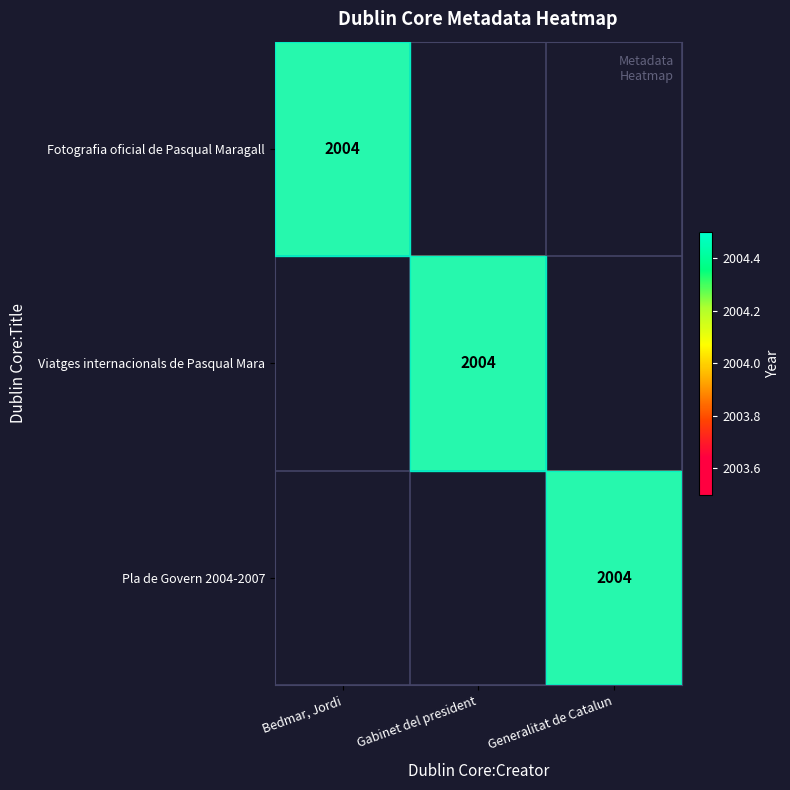

What is the sum of the Viatges internacionals de Pasqual Maragall values at Viatges internacionals de Pasqual Maragall and Pla de Govern 2004-2007?

2004